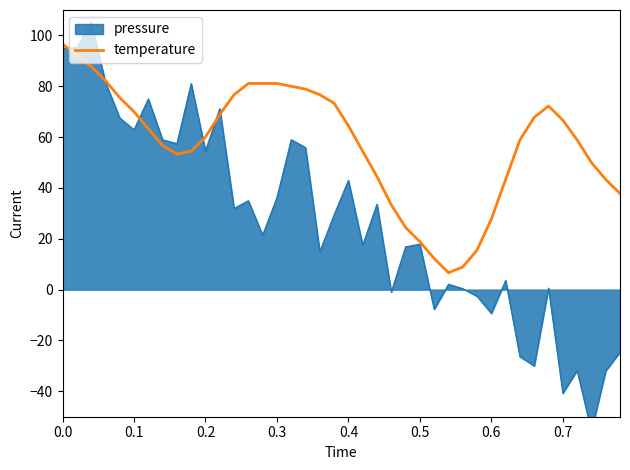

Approximately how many times larger is the value at 0.5 compared to 0.7?

0.3